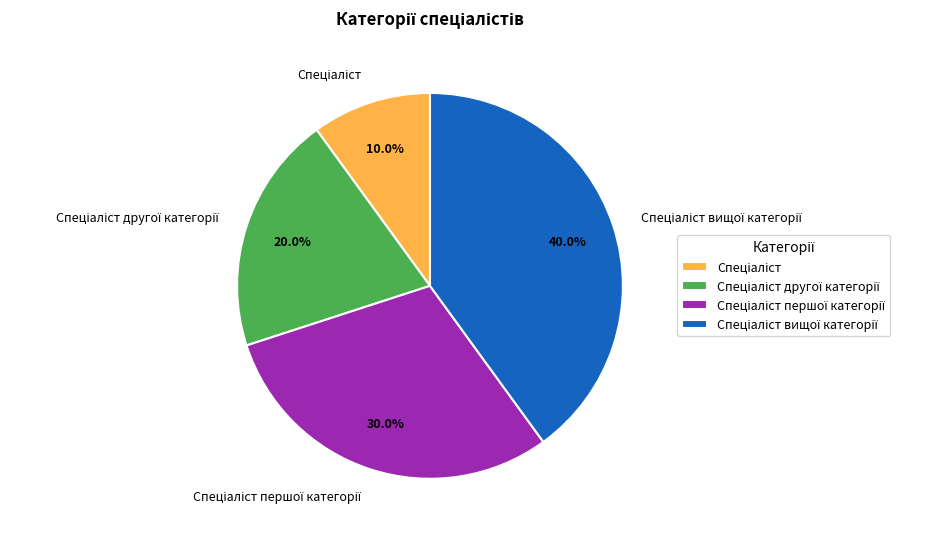

To the nearest percent, what is the average slice percentage?

25%